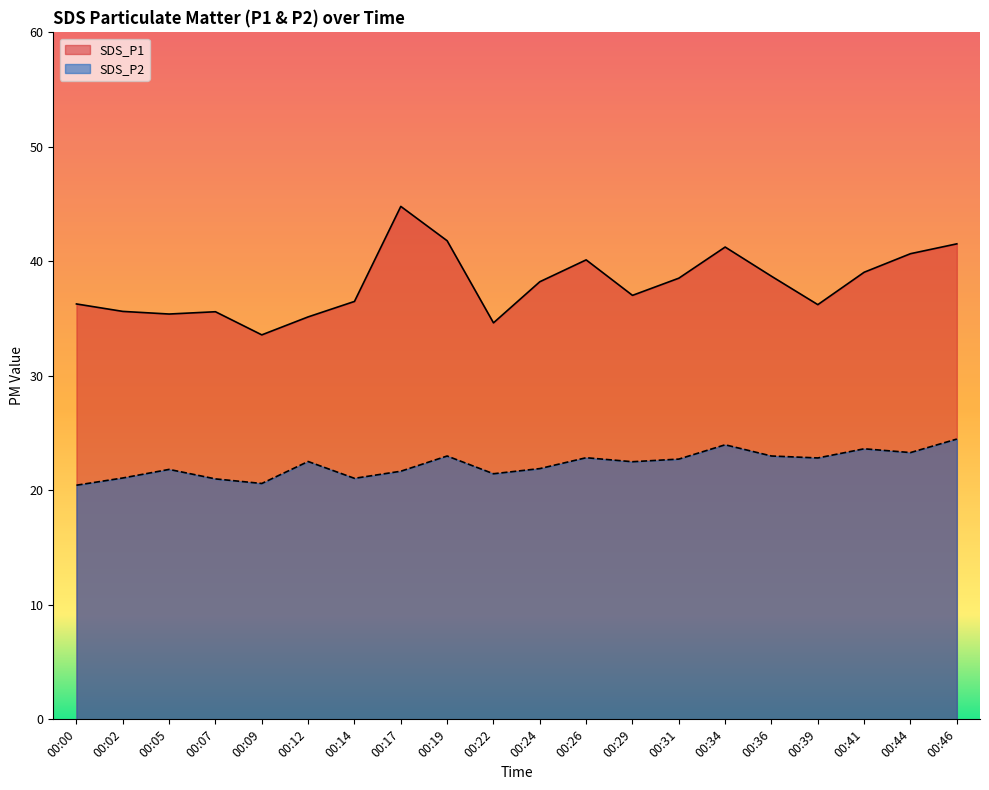

How many data points in SDS_P1 are above 38?

10